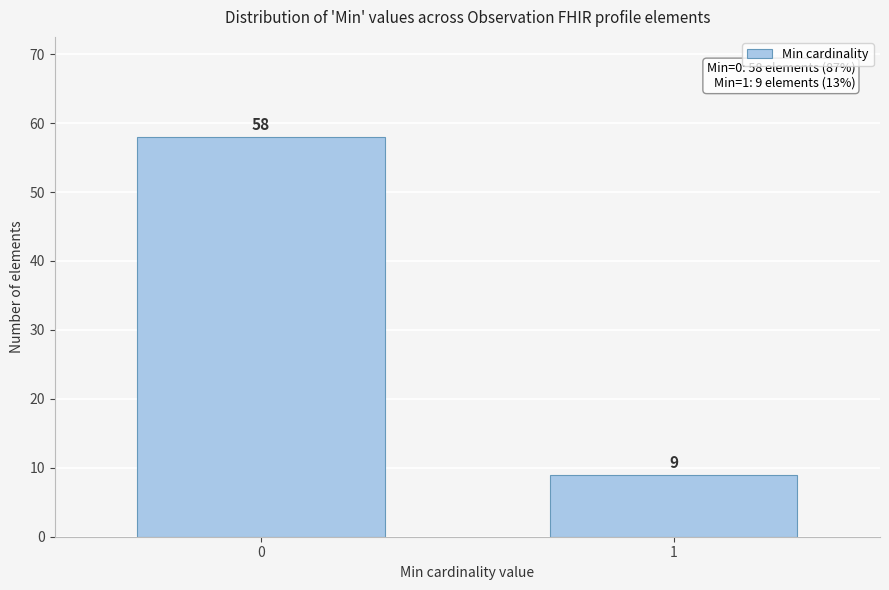

Reading right to left, transcribe all the data shown in this chart.

1=9	0=58